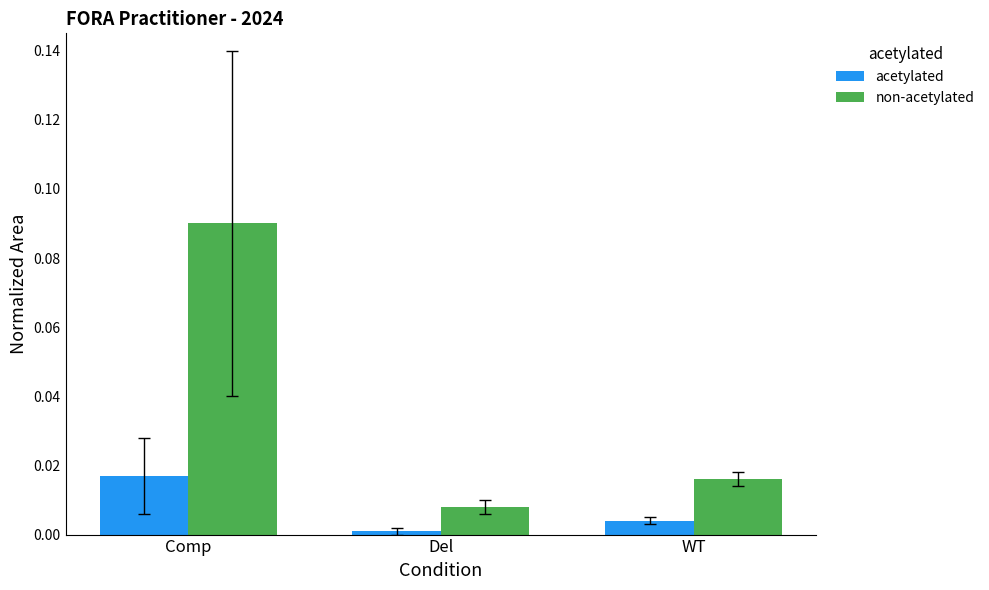

Which label corresponds to the smallest value in the chart?

Del